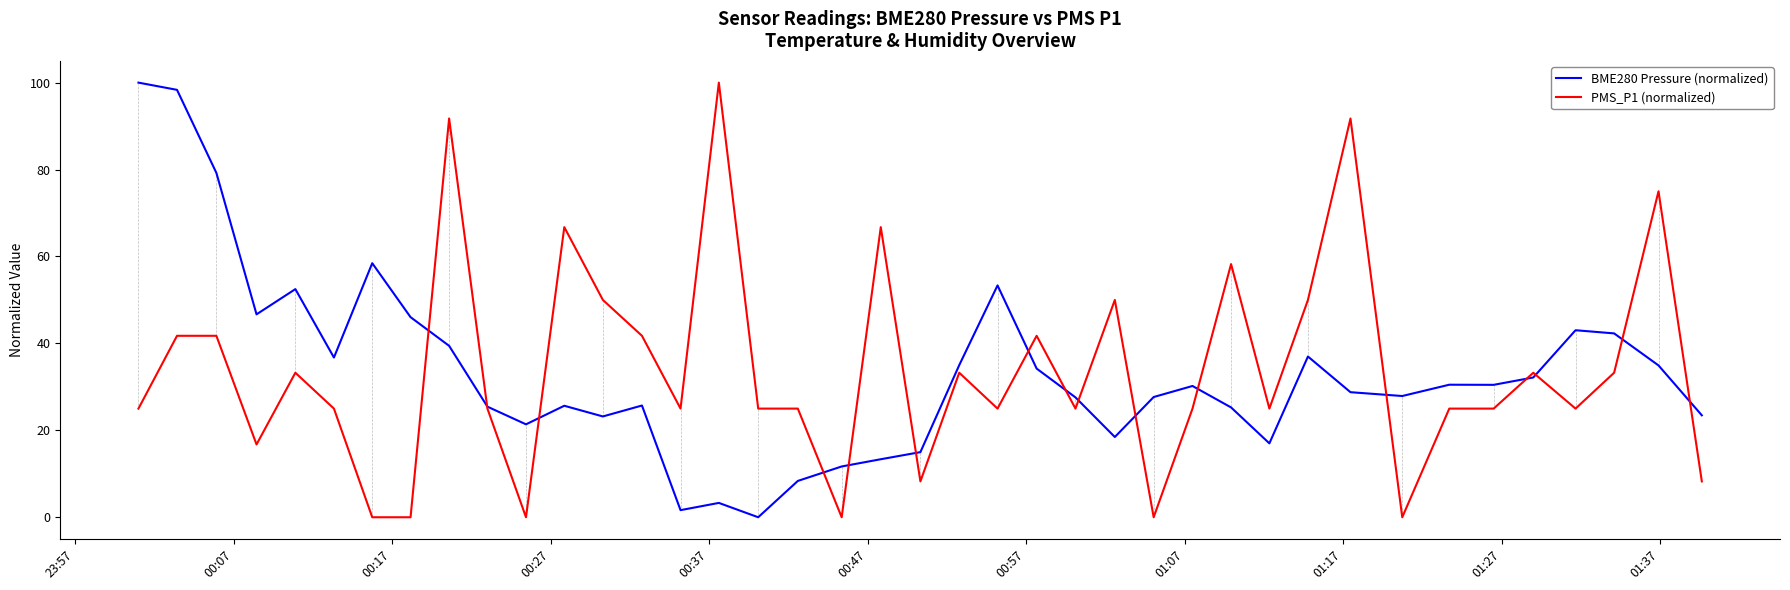

What is the highest value of the PMS_P1 (normalized) series?

100.0